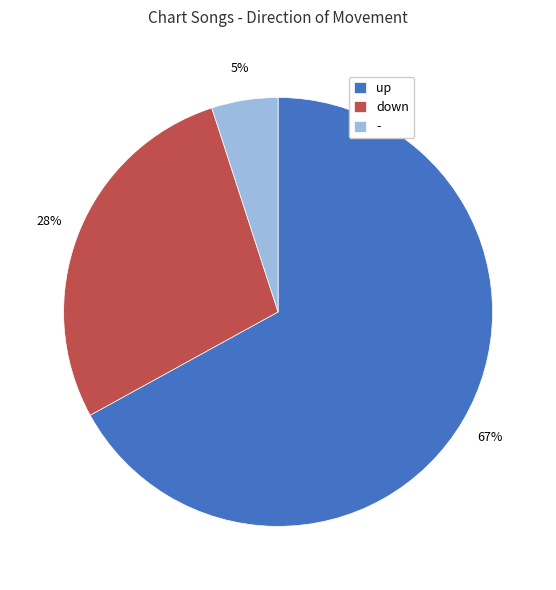

True or false: down accounts for 28% of the total.

True